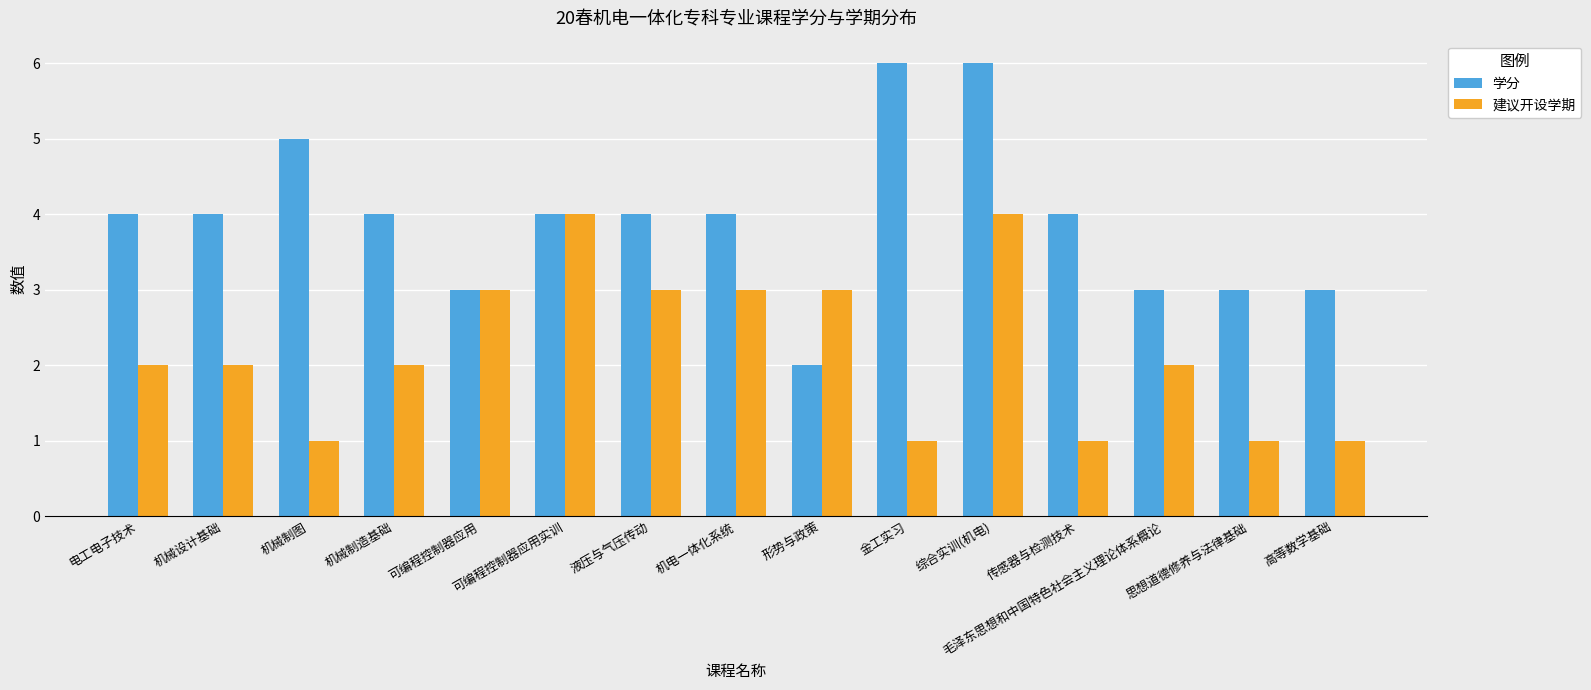

The value of 建议开设学期 at 电工电子技术 is 1. True or false?

False